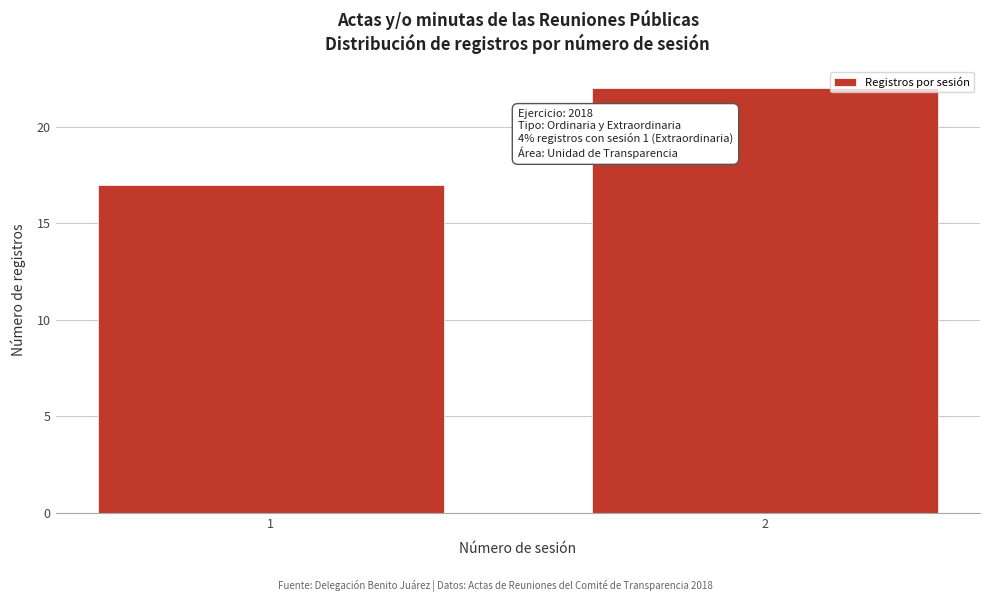

Reading right to left, what are all the values shown in this chart?

2=22	1=17